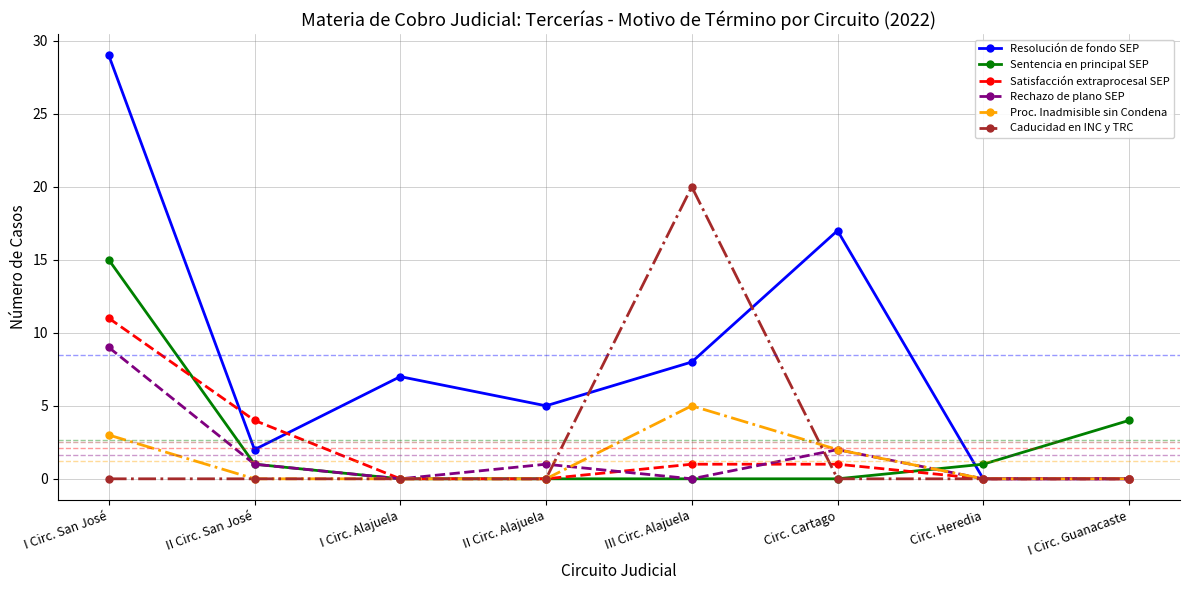

The Sentencia en principal SEP series shows 4 at I Circ. Guanacaste. True or false?

True